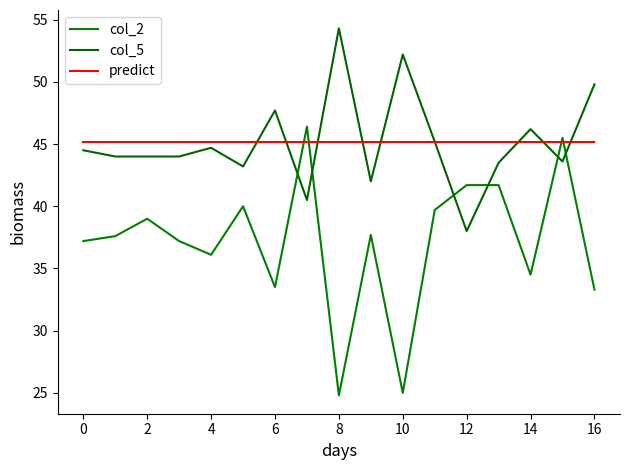

Is this an area chart (filled region under the line)?

No